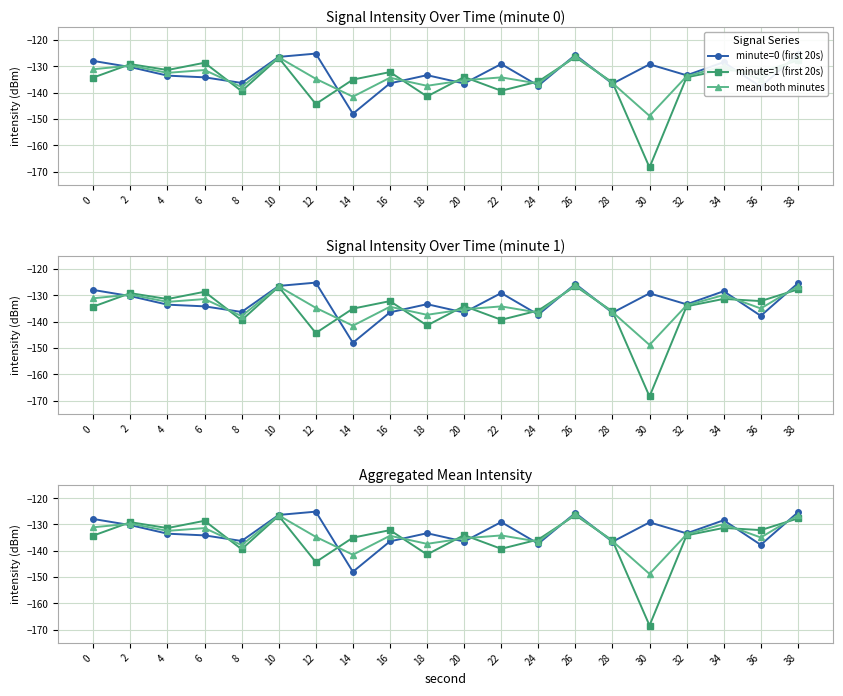

What is the sum of the minute=0 (first 20s) values at 32 and 16?

-269.8